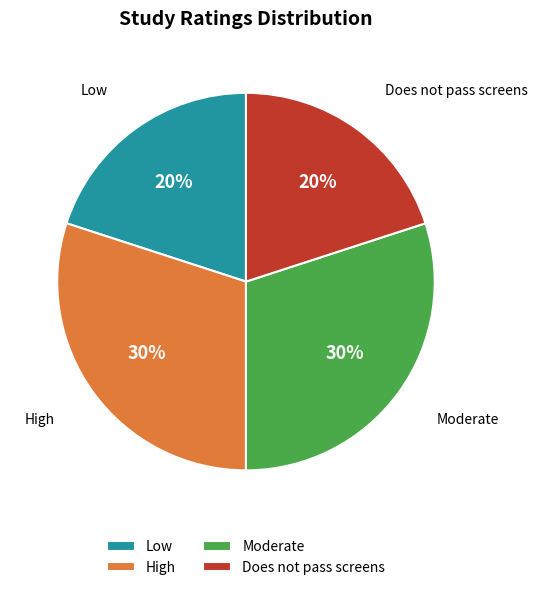

Is the sum of Moderate and High greater than half?

Yes